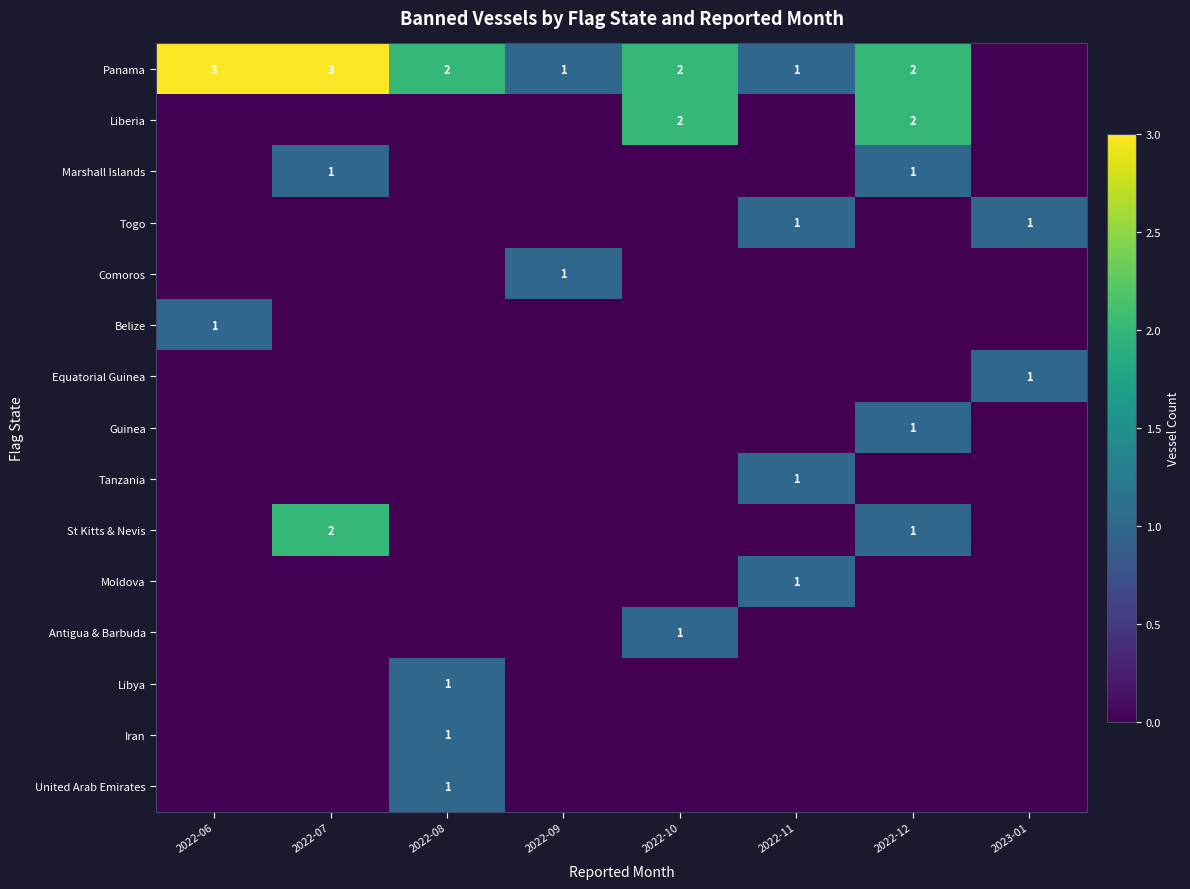

How many series are shown in this chart?

15